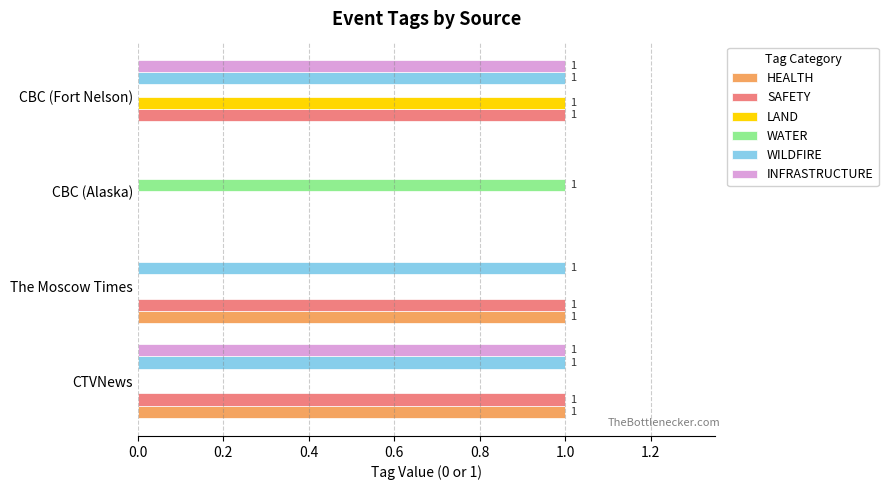

The value of LAND at CBC (Alaska) is 0. True or false?

True